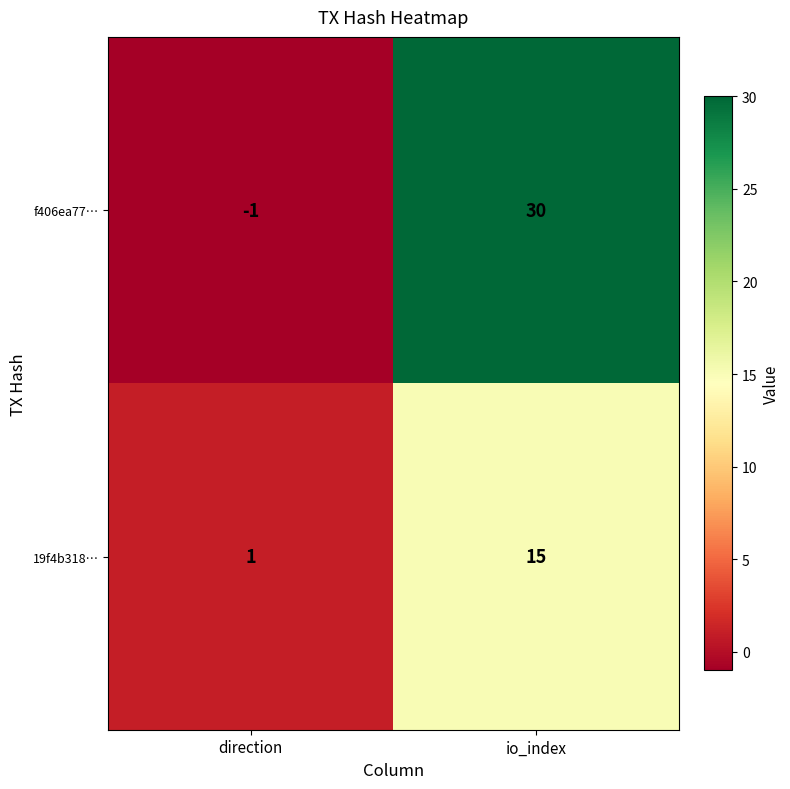

Reading left to right, transcribe all the data shown in this chart.

f406ea77…: -1	30
19f4b318…: 1	15